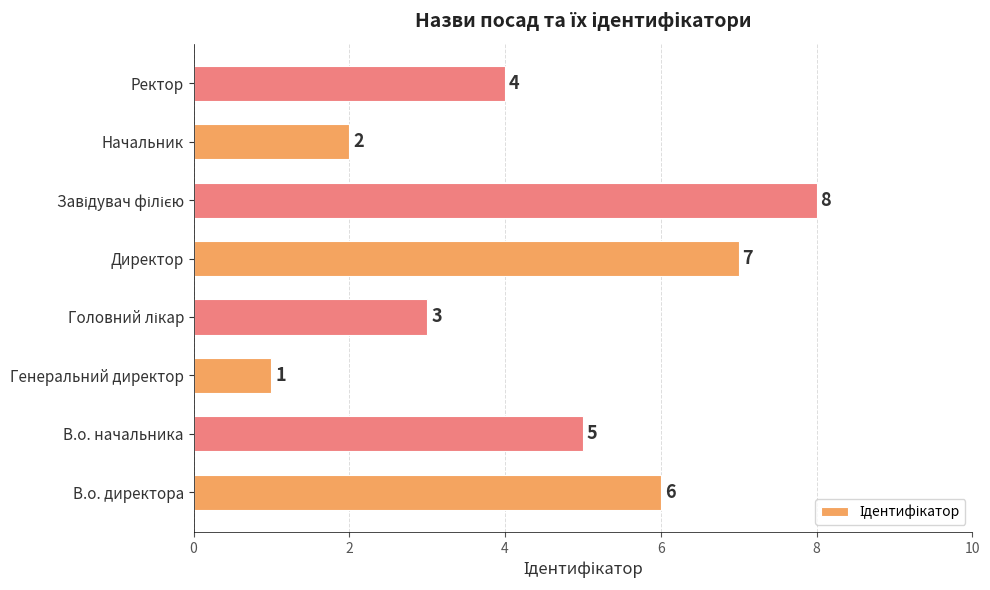

Between Генеральний директор and Ректор, which is larger?

Ректор